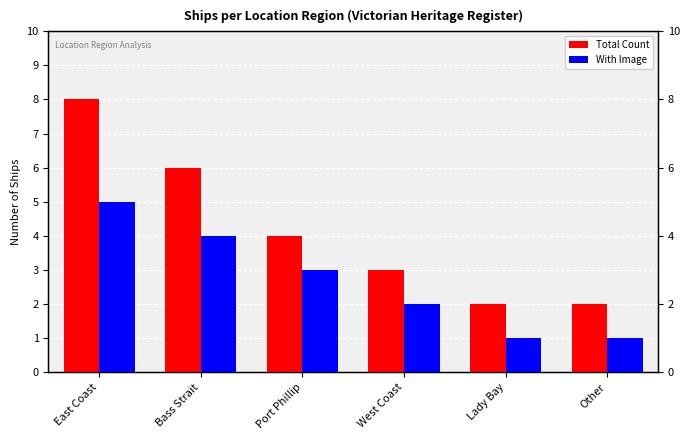

What value does the Total Count series have at East Coast?

8